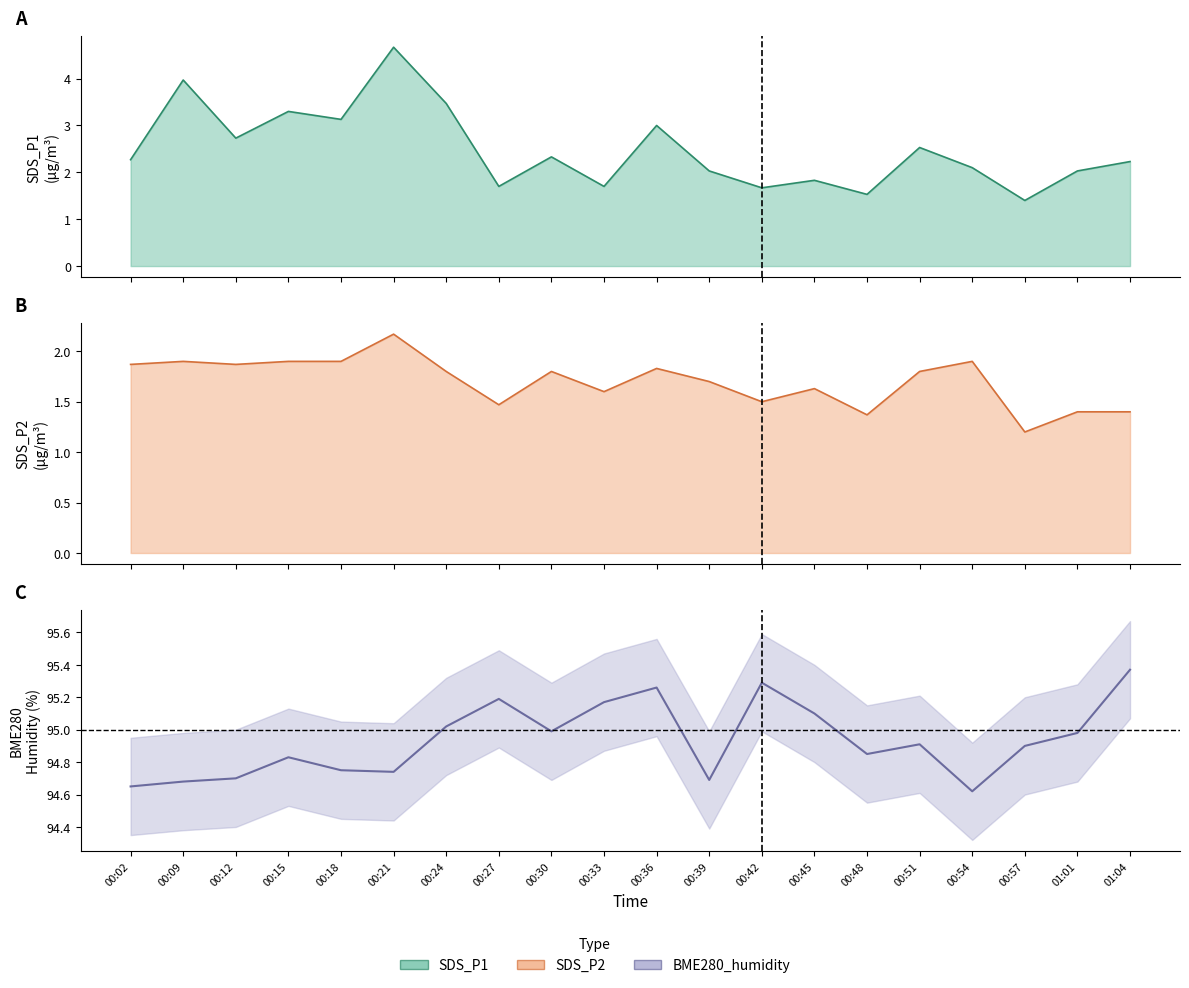

What is the sum of the SDS_P2 values at 00:21 and 00:39?

3.9